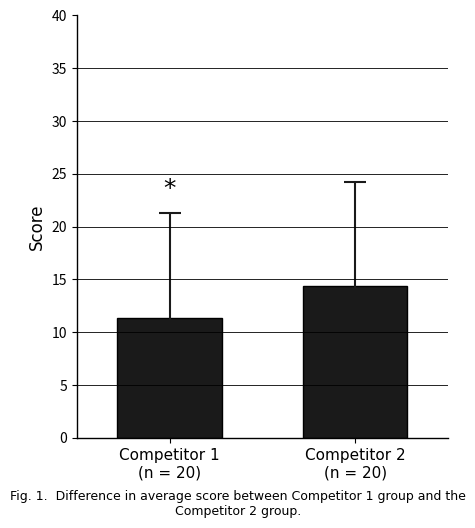

What is the label of the 2nd bar from the left?

Competitor 2
(n = 20)